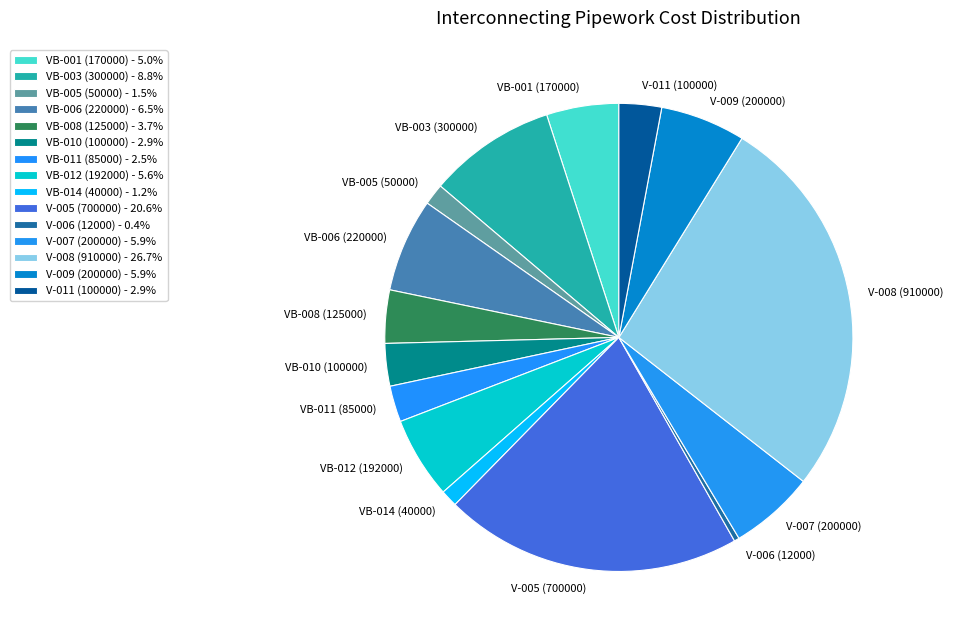

What is the ratio of the value at VB-001 (170000) to the value at V-006 (12000)?

14.2